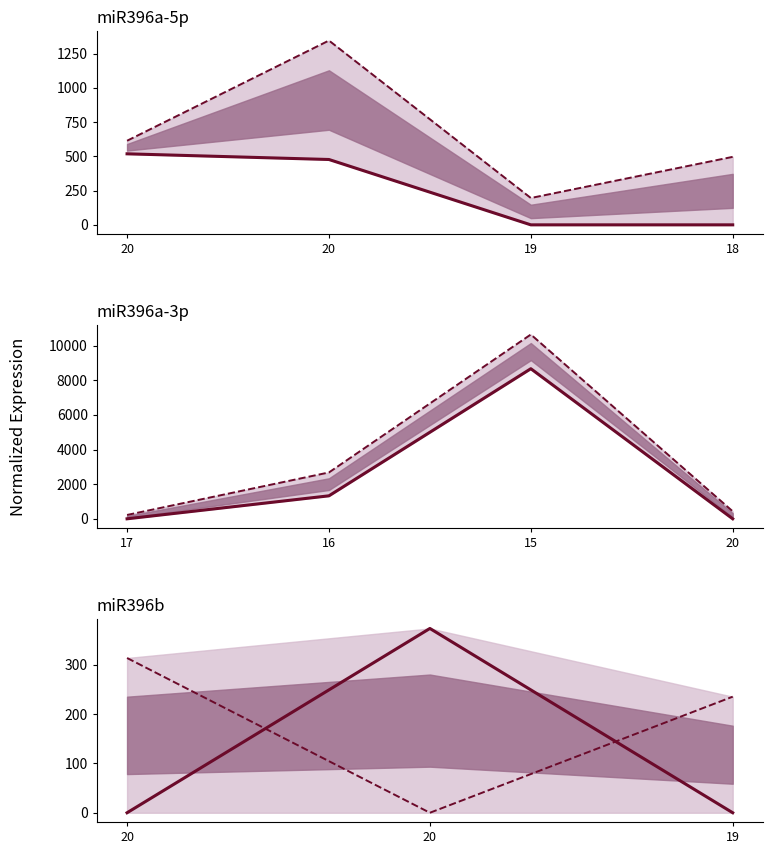

What is the sum of the control - Normalized means values at 20 and 20?

373.3